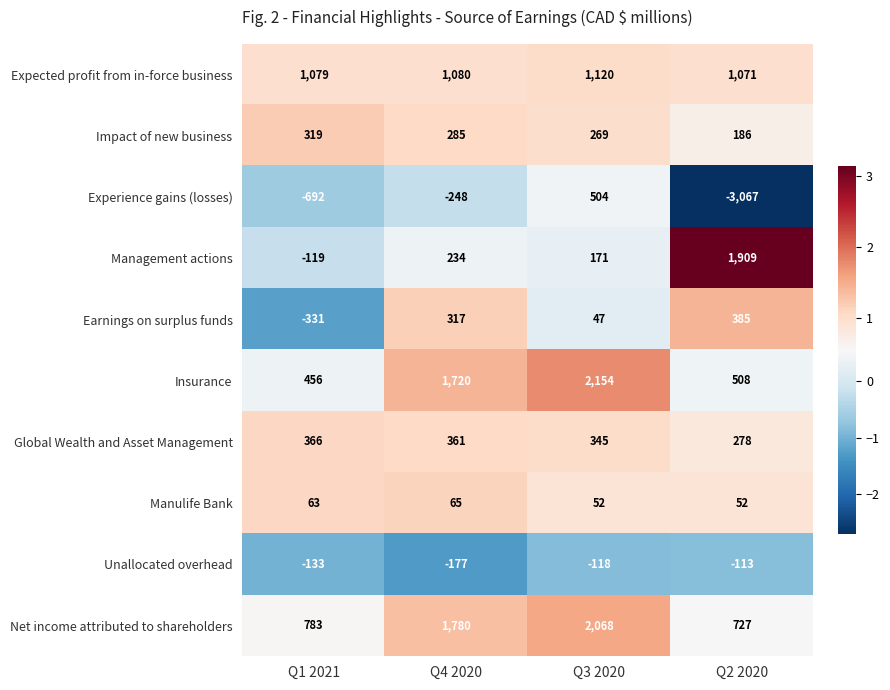

What is the maximum value shown in the chart?

2154